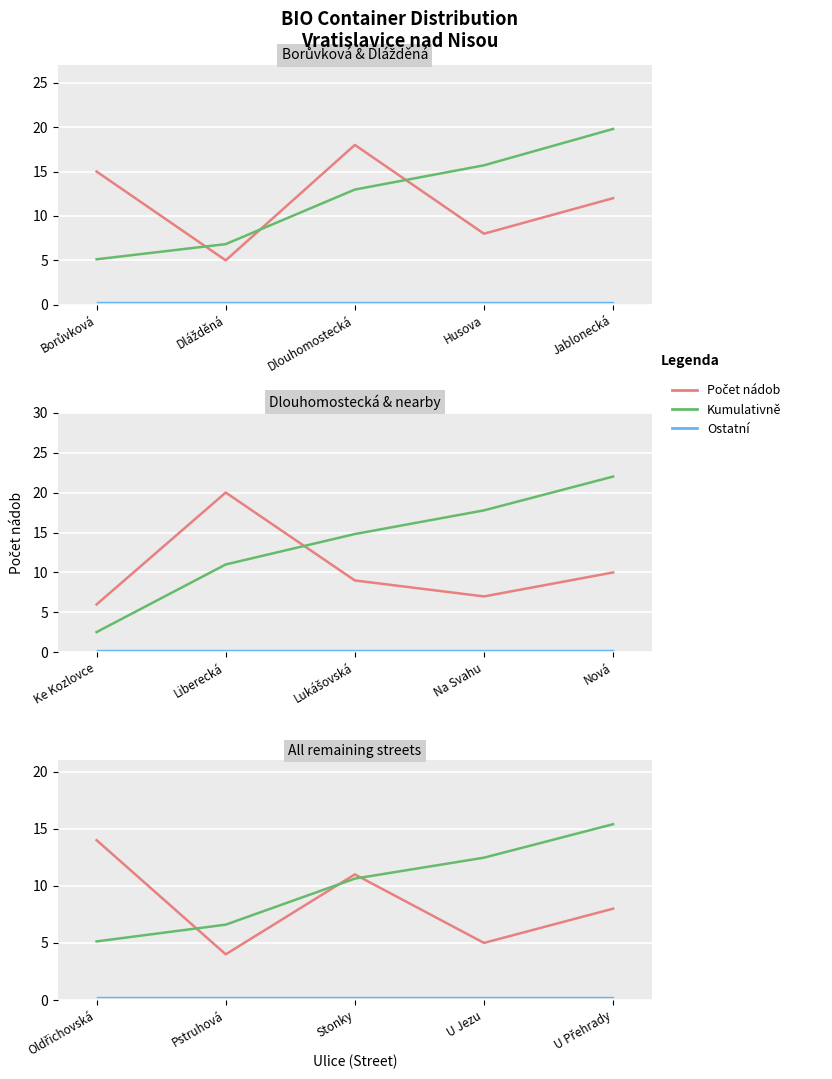

How many data points in Kumulativně (norm.) are less than 10?

2